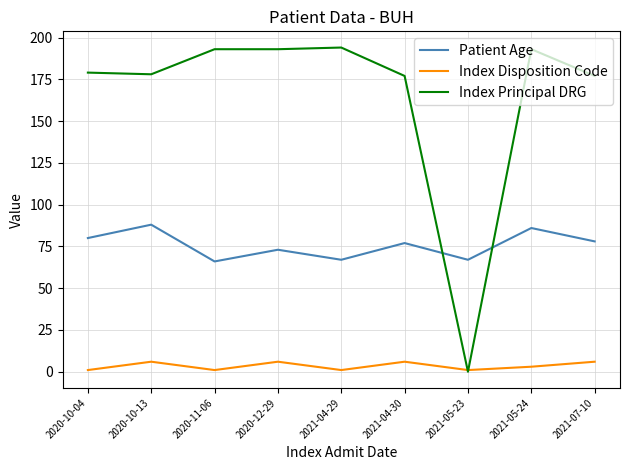

Which series has the widest spread of values?

Index Principal DRG